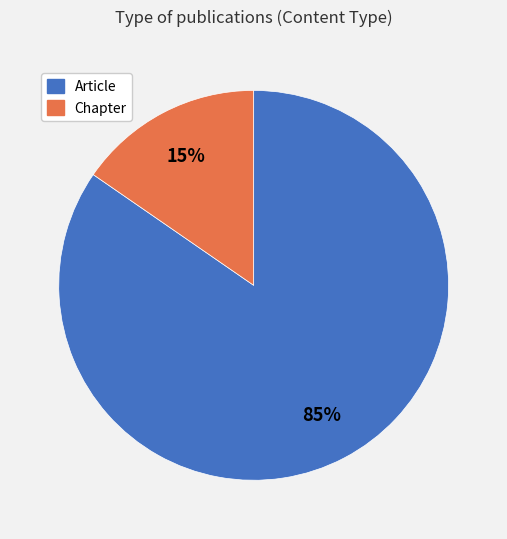

Rank the categories by value from lowest to highest.

Chapter, Article